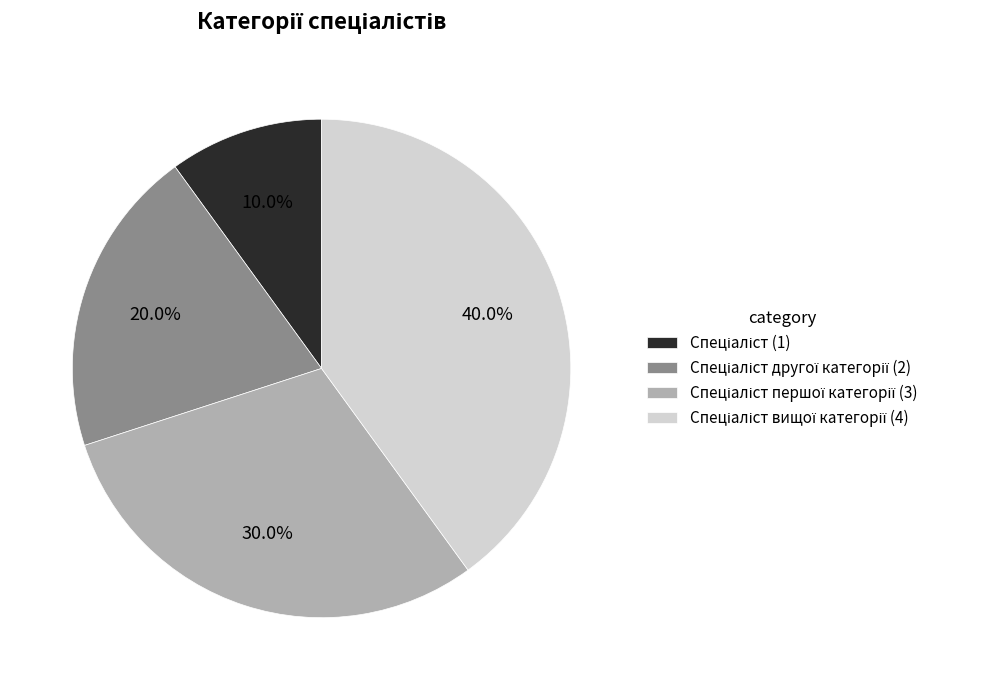

Is there a majority slice in this chart?

No